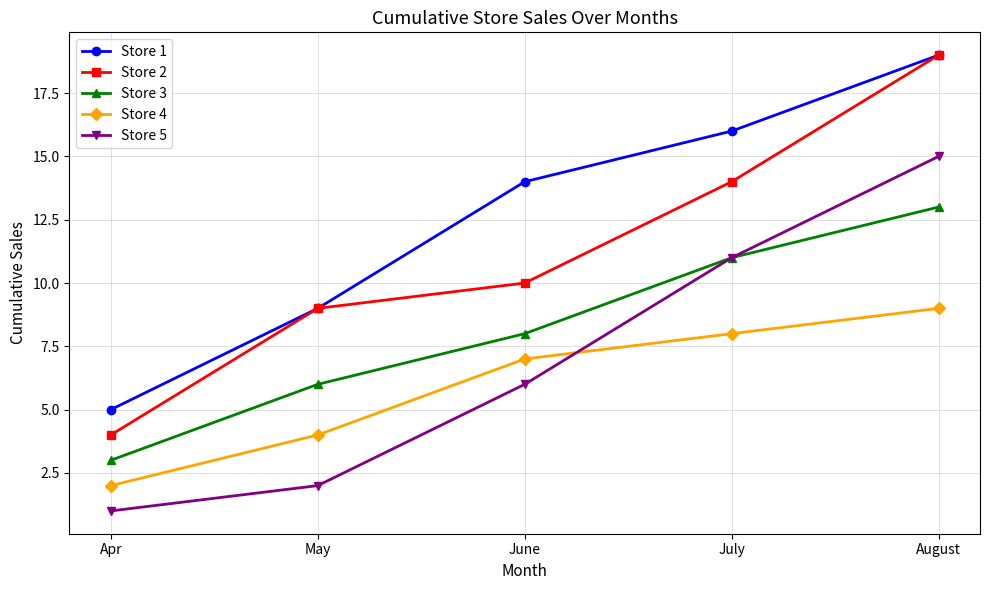

Reading left to right, transcribe all the data shown in this chart.

Store 1: Apr=5	May=9	June=14	July=16	August=19
Store 2: Apr=4	May=9	June=10	July=14	August=19
Store 3: Apr=3	May=6	June=8	July=11	August=13
Store 4: Apr=2	May=4	June=7	July=8	August=9
Store 5: Apr=1	May=2	June=6	July=11	August=15